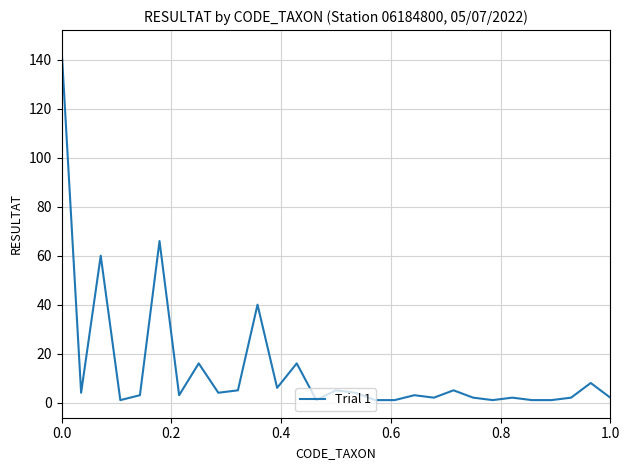

What is the difference between the maximum and minimum values?

144